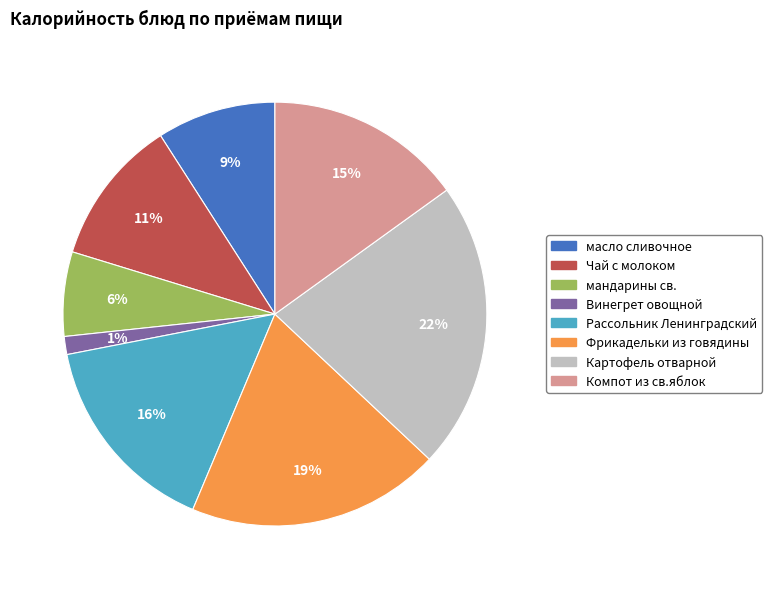

Which has a higher value, Винегрет овощной or Компот из св.яблок?

Компот из св.яблок